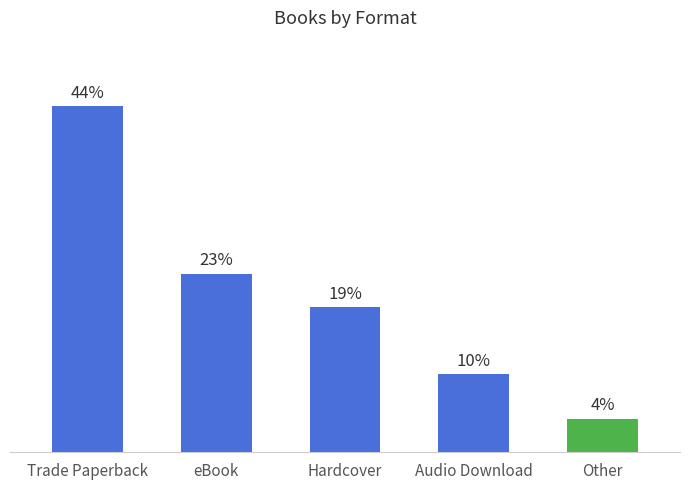

Are the bars horizontal?

No